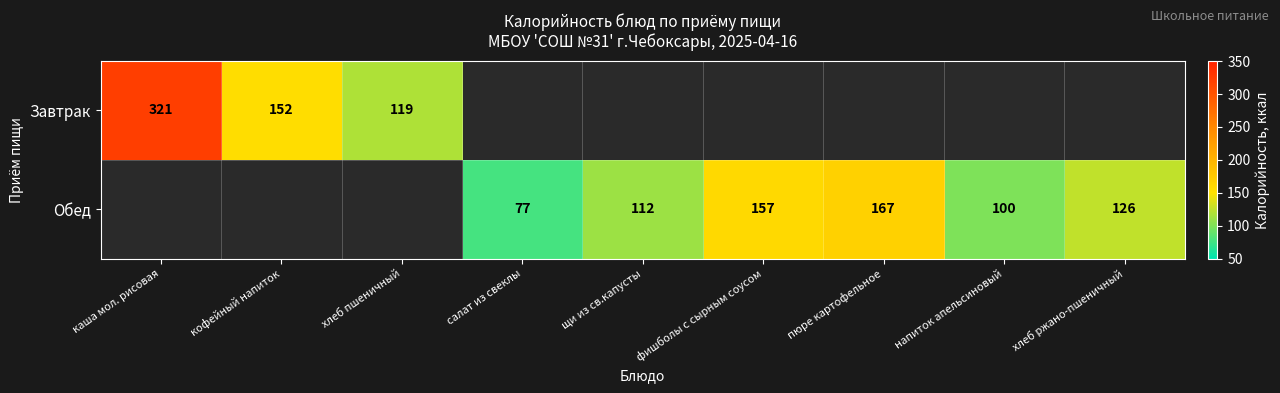

What is the difference between the Обед values at пюре картофельное and хлеб ржано-пшеничный?

41